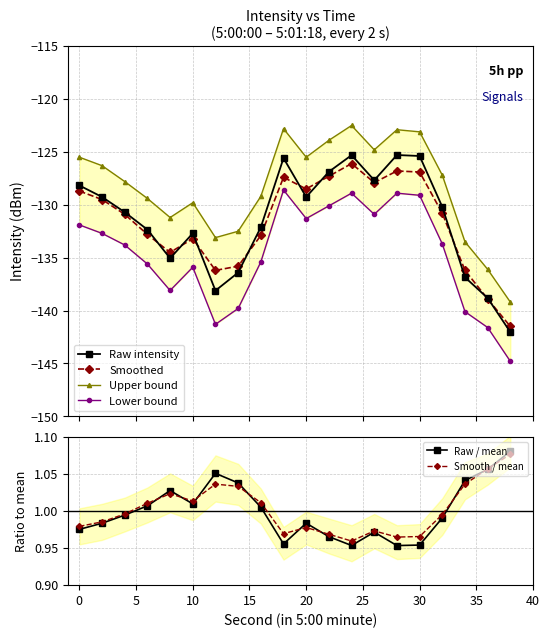

What is the lowest value of the Smoothed series?

-141.5